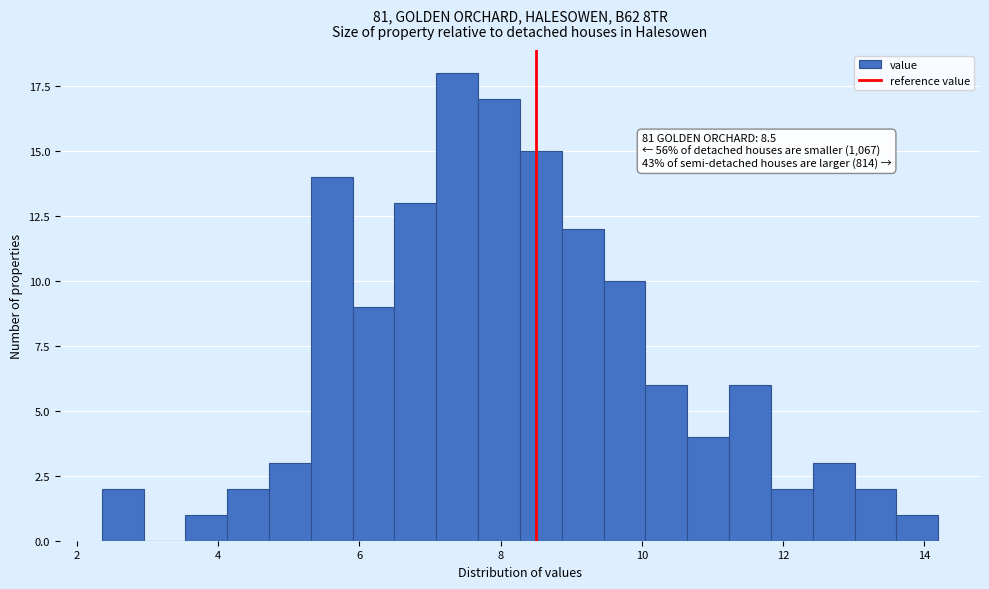

Around what value on the x-axis is the tallest bar? Give the approximate position of its centre, as read against the axis.

7.4